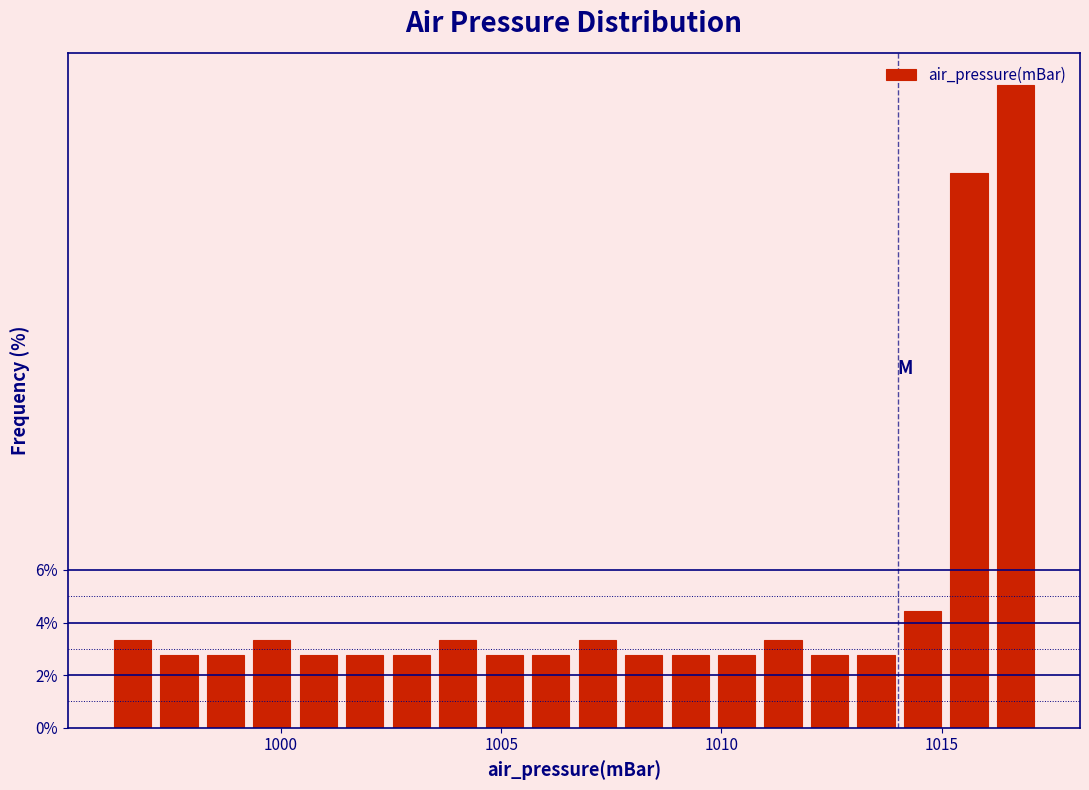

Around what value on the x-axis is the tallest bar? Give the approximate position of its centre, as read against the axis.

1016.5